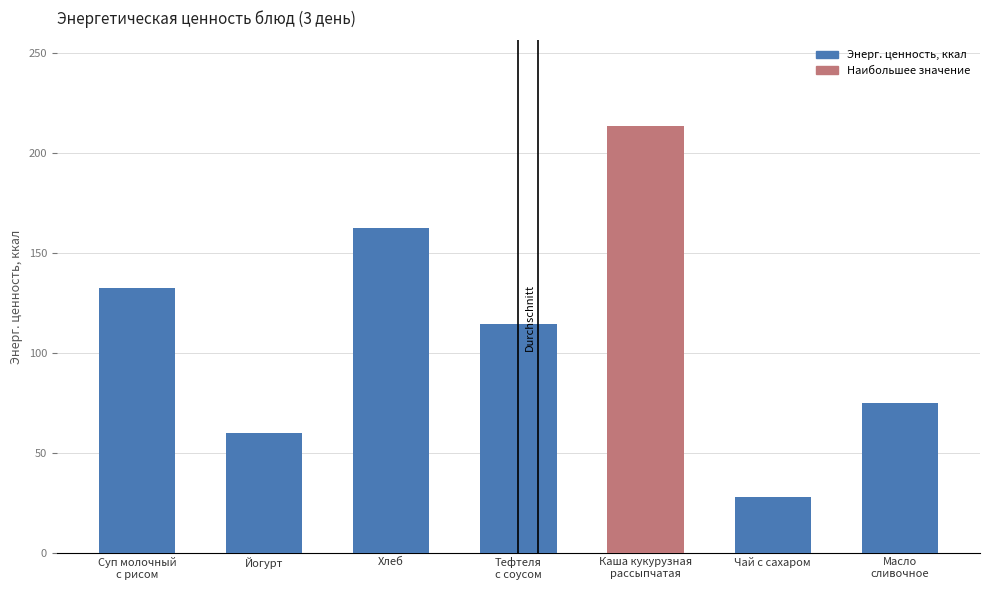

How many values are below 114?

3